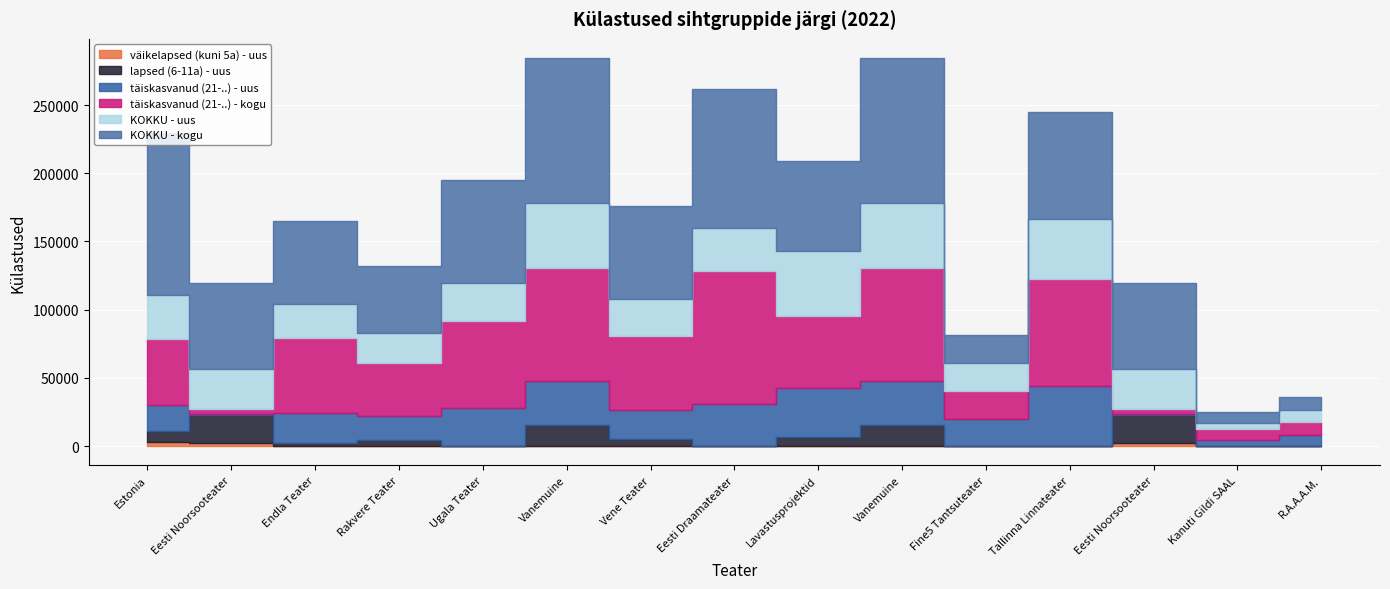

At Eesti Noorsooteater, list the series in order from largest to smallest.

KOKKU - kogu, KOKKU - uus, lapsed (6-11a) - uus, täiskasvanud (21-..) - kogu, väikelapsed (kuni 5a) - uus, täiskasvanud (21-..) - uus